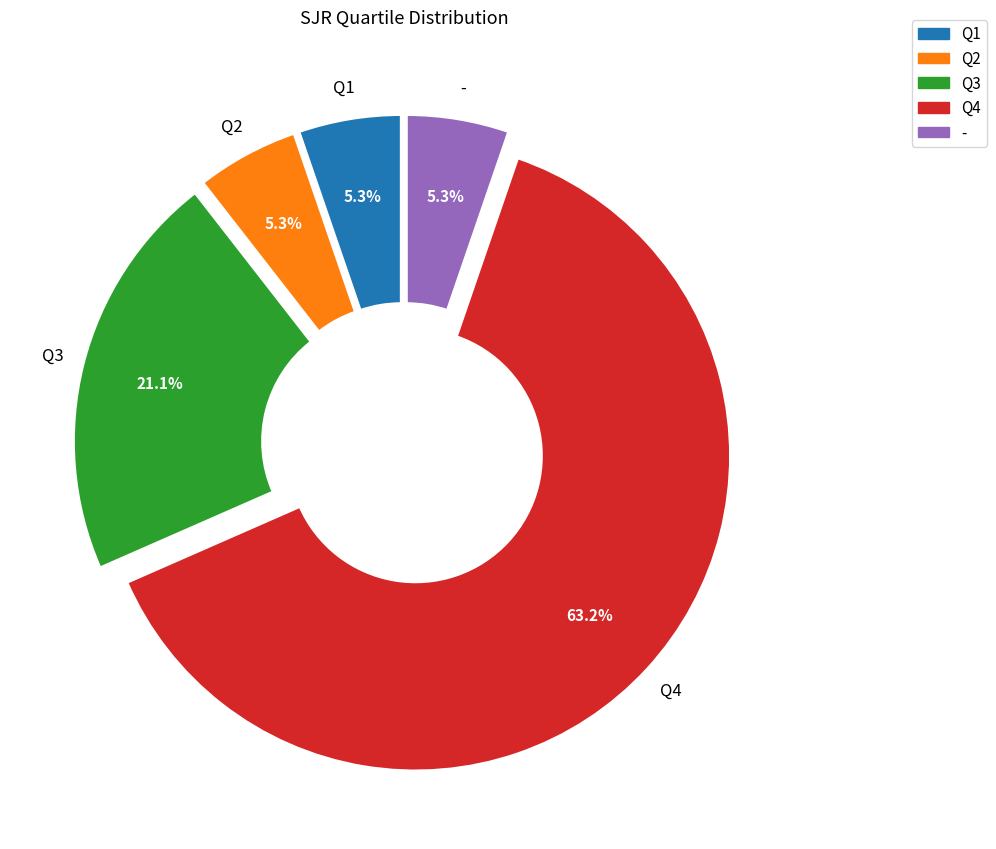

What is the largest slice in the pie chart?

Q4